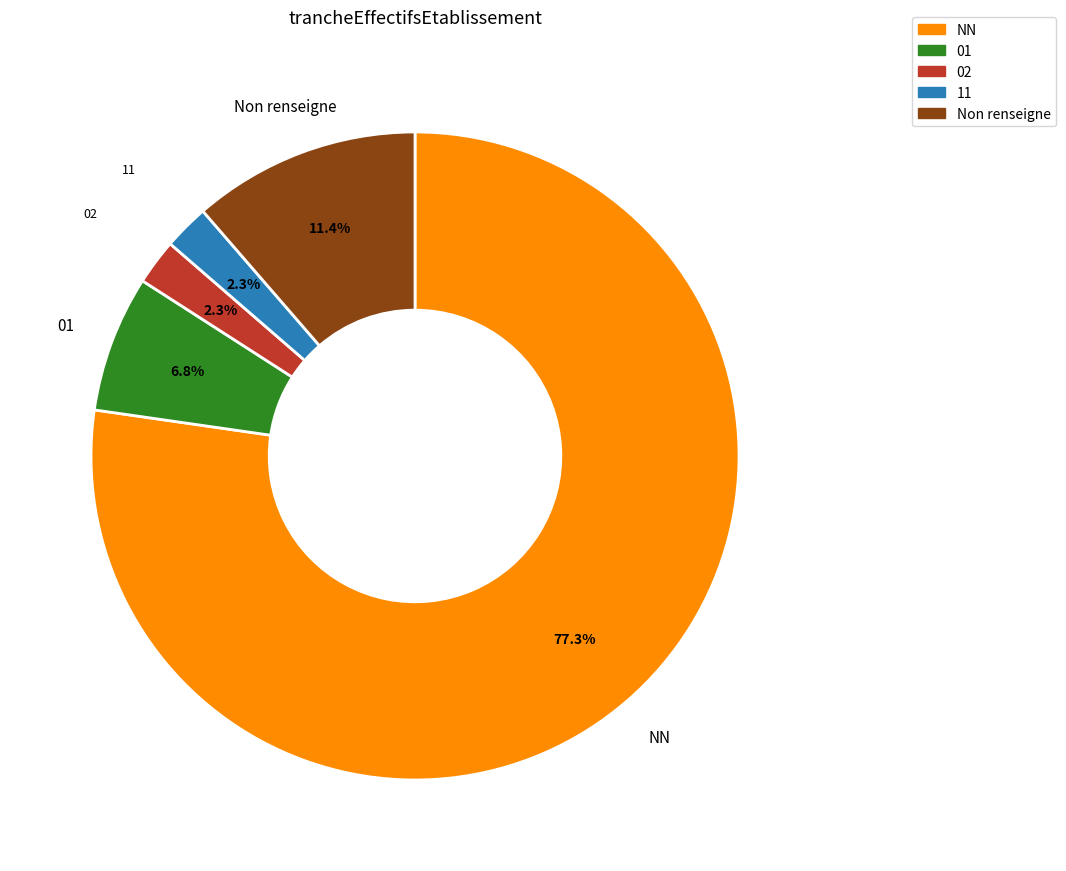

Which slice is the largest?

NN